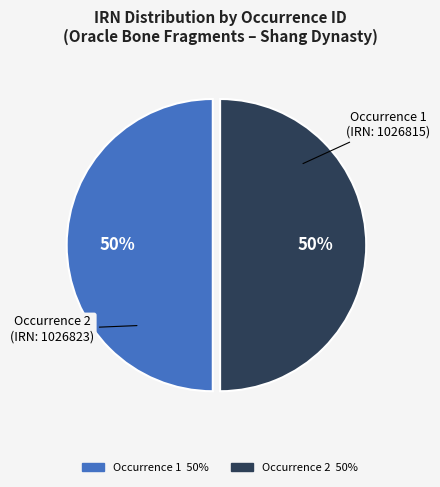

To the nearest percent, what is the average slice percentage?

50%